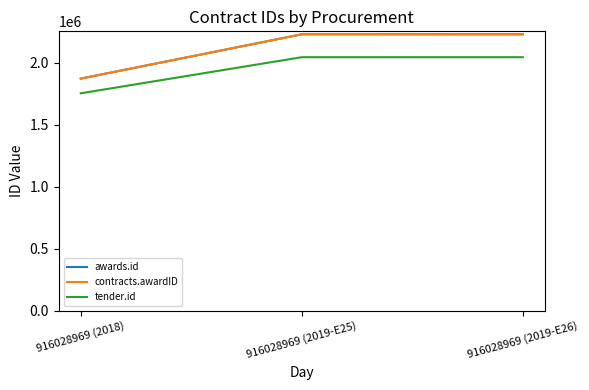

At which category is the sum across all series the highest?

916028969 (2019-E26)